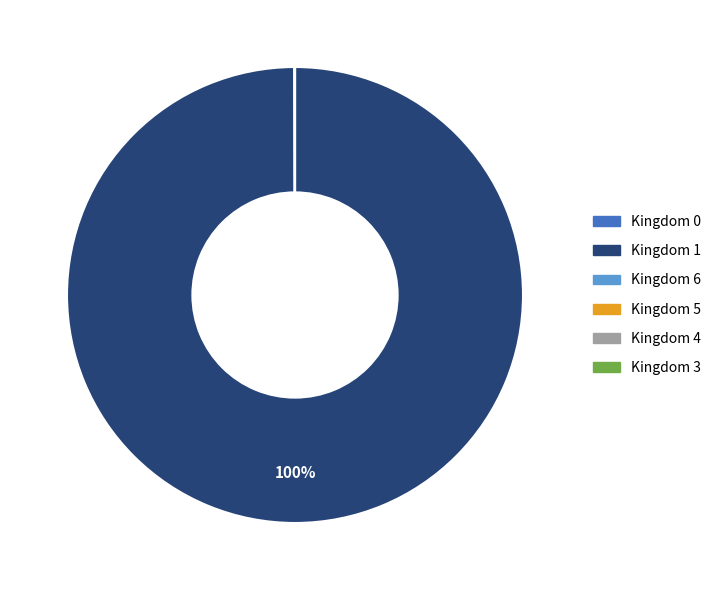

Which category has the biggest portion of the pie?

Kingdom 1